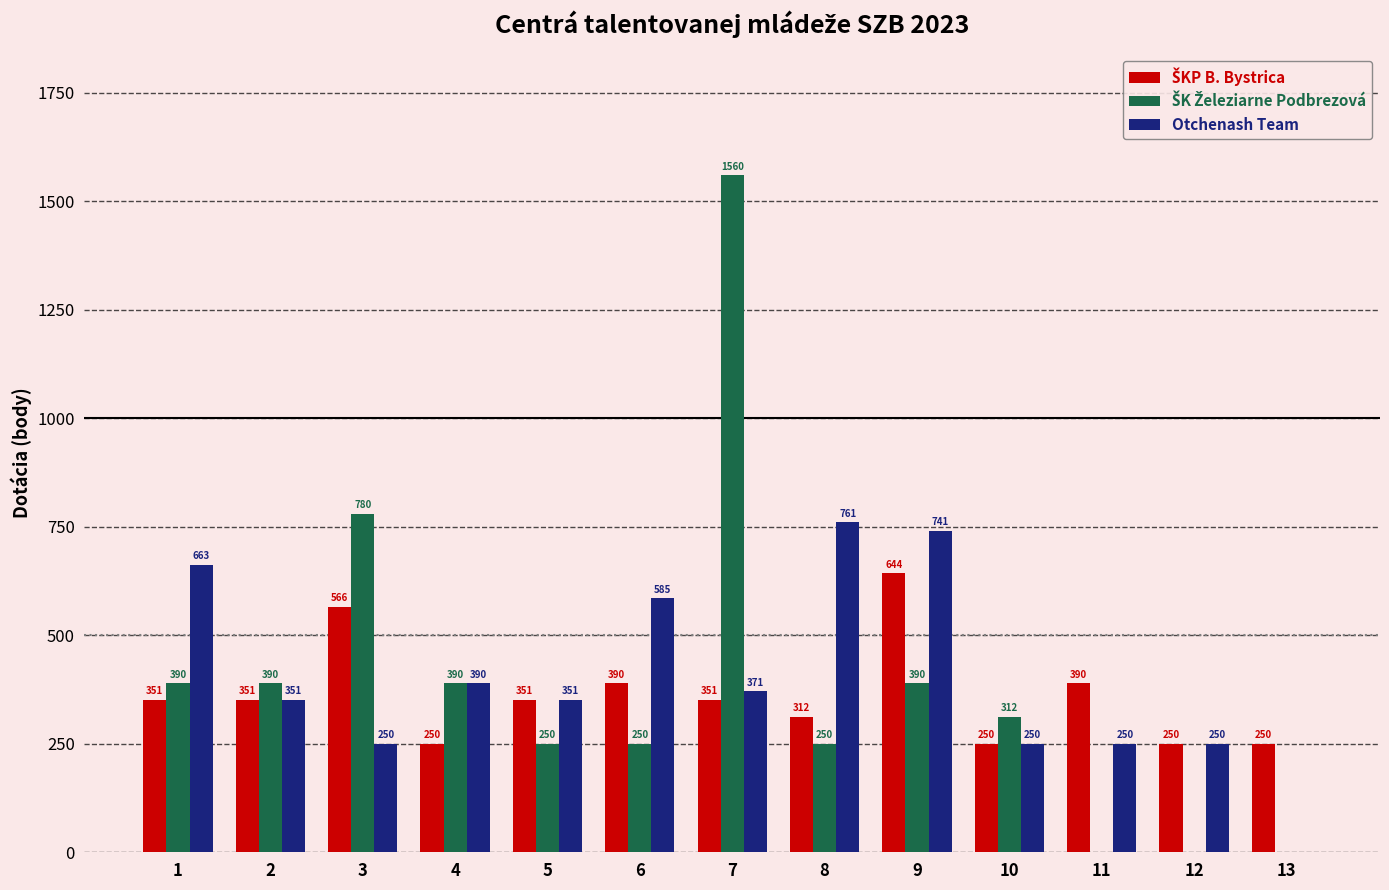

What is the total value across all series at 4?

1030.1